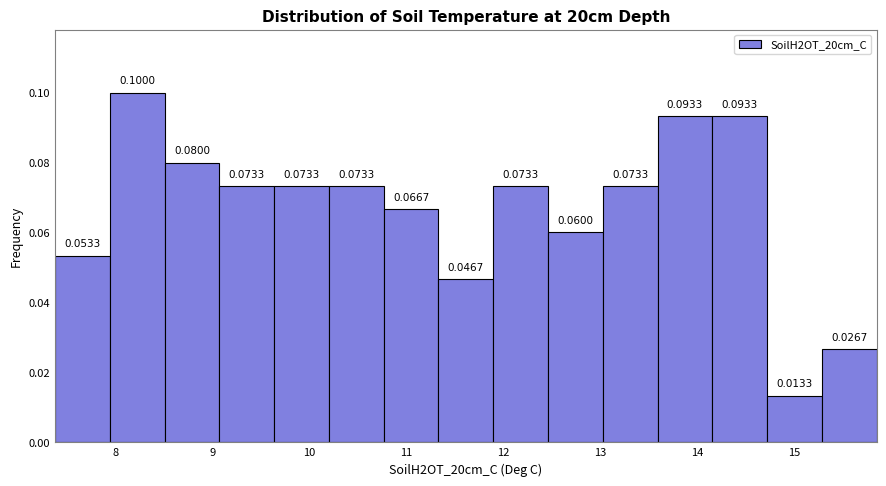

How tall is the bar that spans 13.6 to 14.2 on the x-axis? The bar edges are not printed on the chart, so give them approximately, as read against the axis.

0.0933